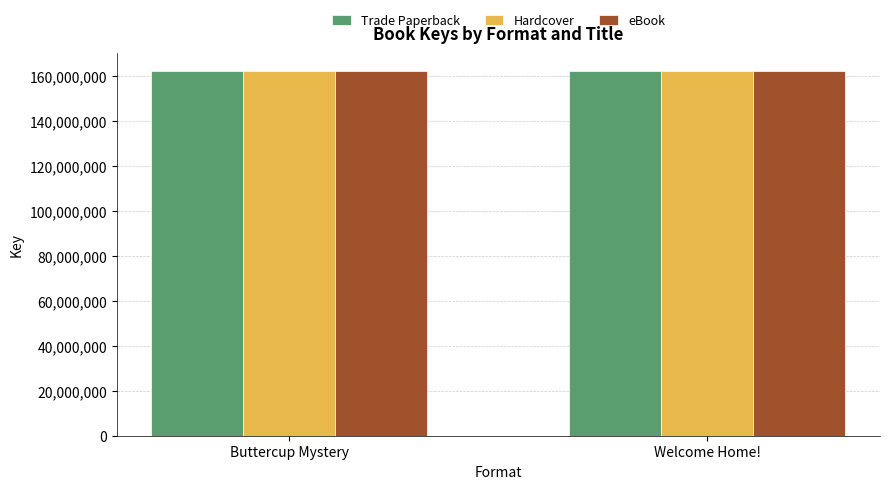

The value of Hardcover at Buttercup Mystery is 223535012. True or false?

False